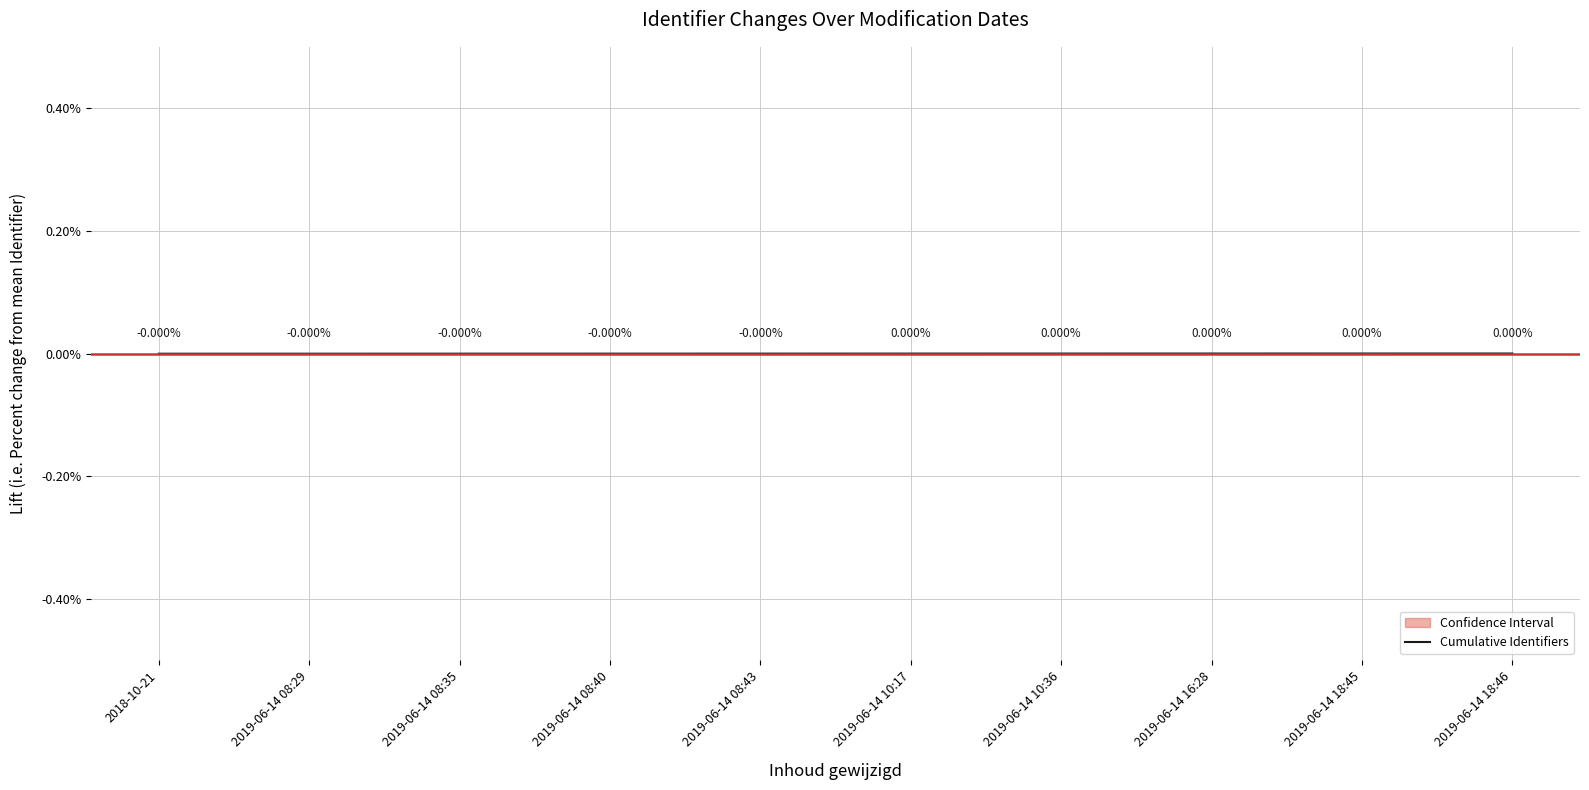

List the labels in order of value, smallest first.

2018-10-21, 2019-06-14 08:29, 2019-06-14 08:35, 2019-06-14 08:40, 2019-06-14 08:43, 2019-06-14 10:17, 2019-06-14 10:36, 2019-06-14 16:28, 2019-06-14 18:45, 2019-06-14 18:46